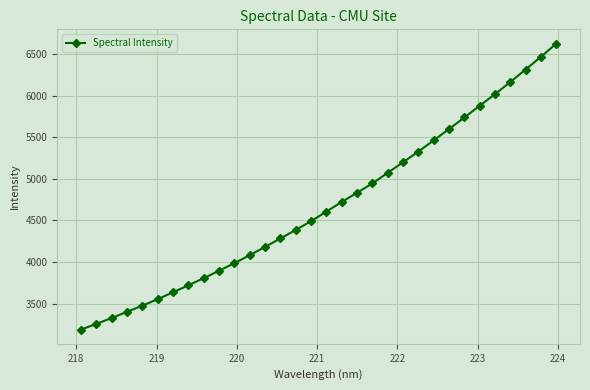

What is the minimum value shown in the chart?

3187.7